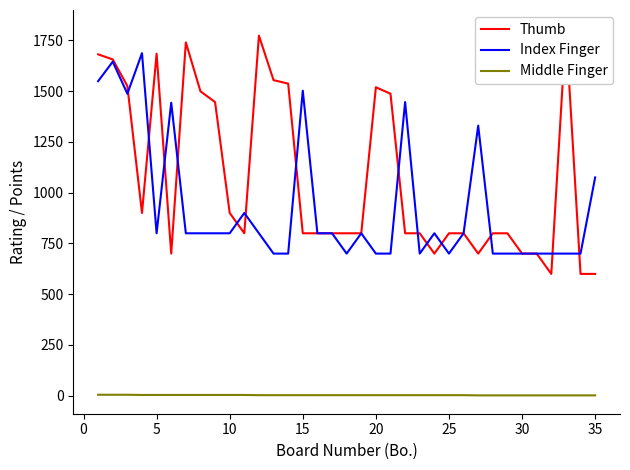

True or false: Middle Finger and Index Finger intersect in this chart.

False